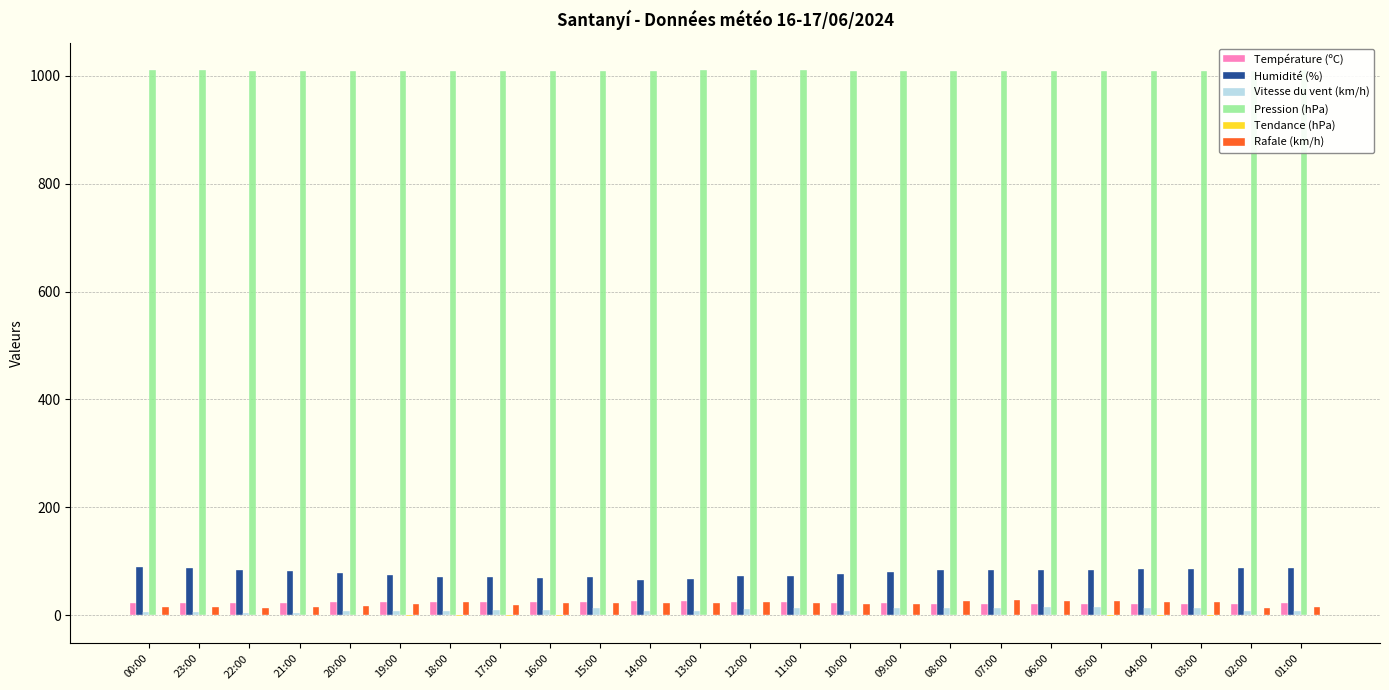

Which series has the largest total across all categories?

Pression (hPa)